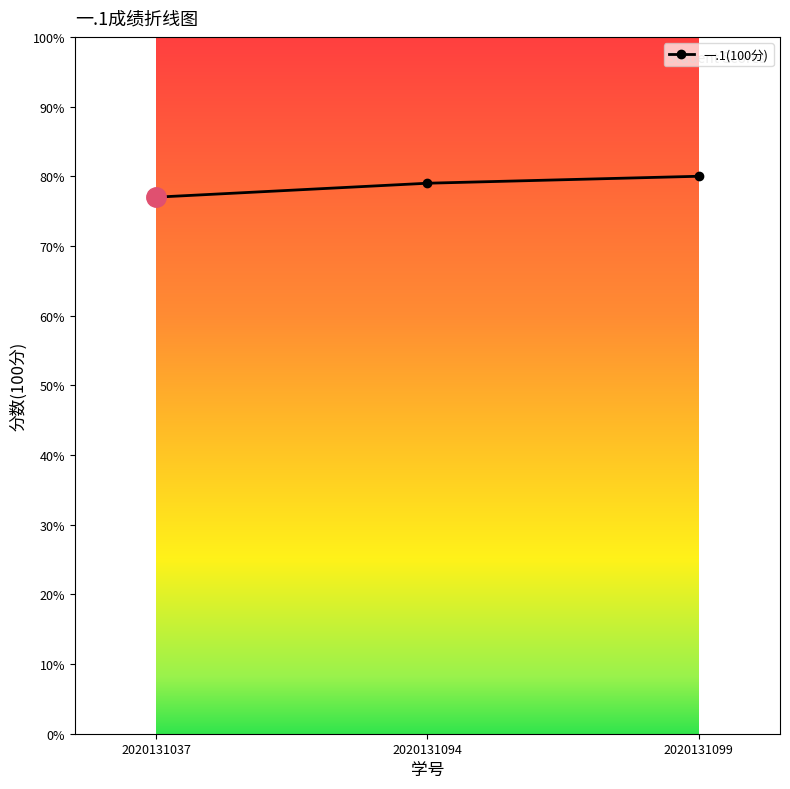

List the labels in order of value, smallest first.

2020131037, 2020131094, 2020131099